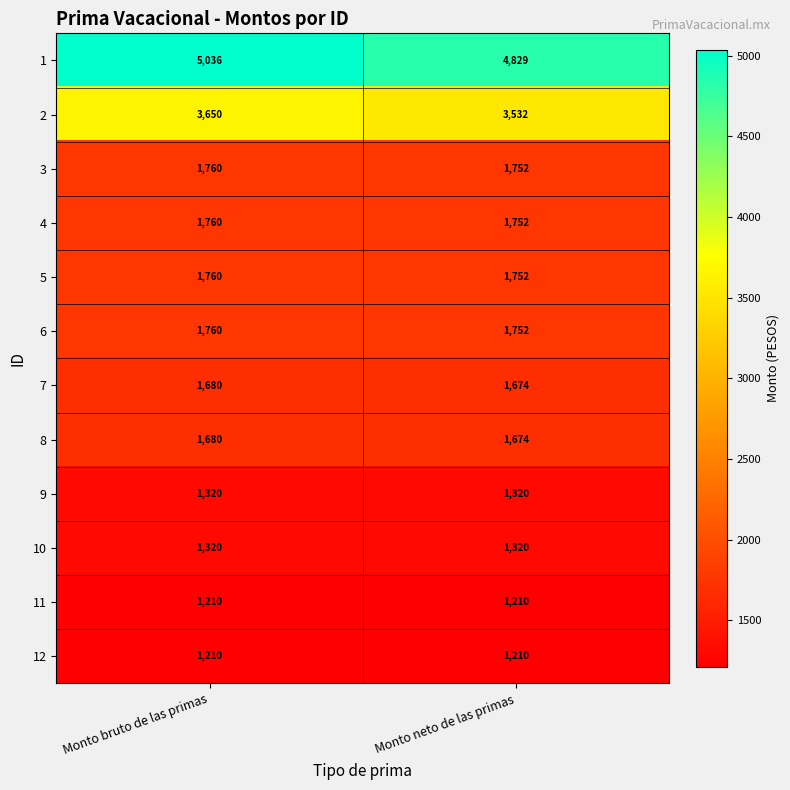

Reading left to right, extract all data points from this chart.

1: 5036	4829
2: 3650	3532
3: 1760	1752
4: 1760	1752
5: 1760	1752
6: 1760	1752
7: 1680	1674
8: 1680	1674
9: 1320	1320
10: 1320	1320
11: 1210	1210
12: 1210	1210